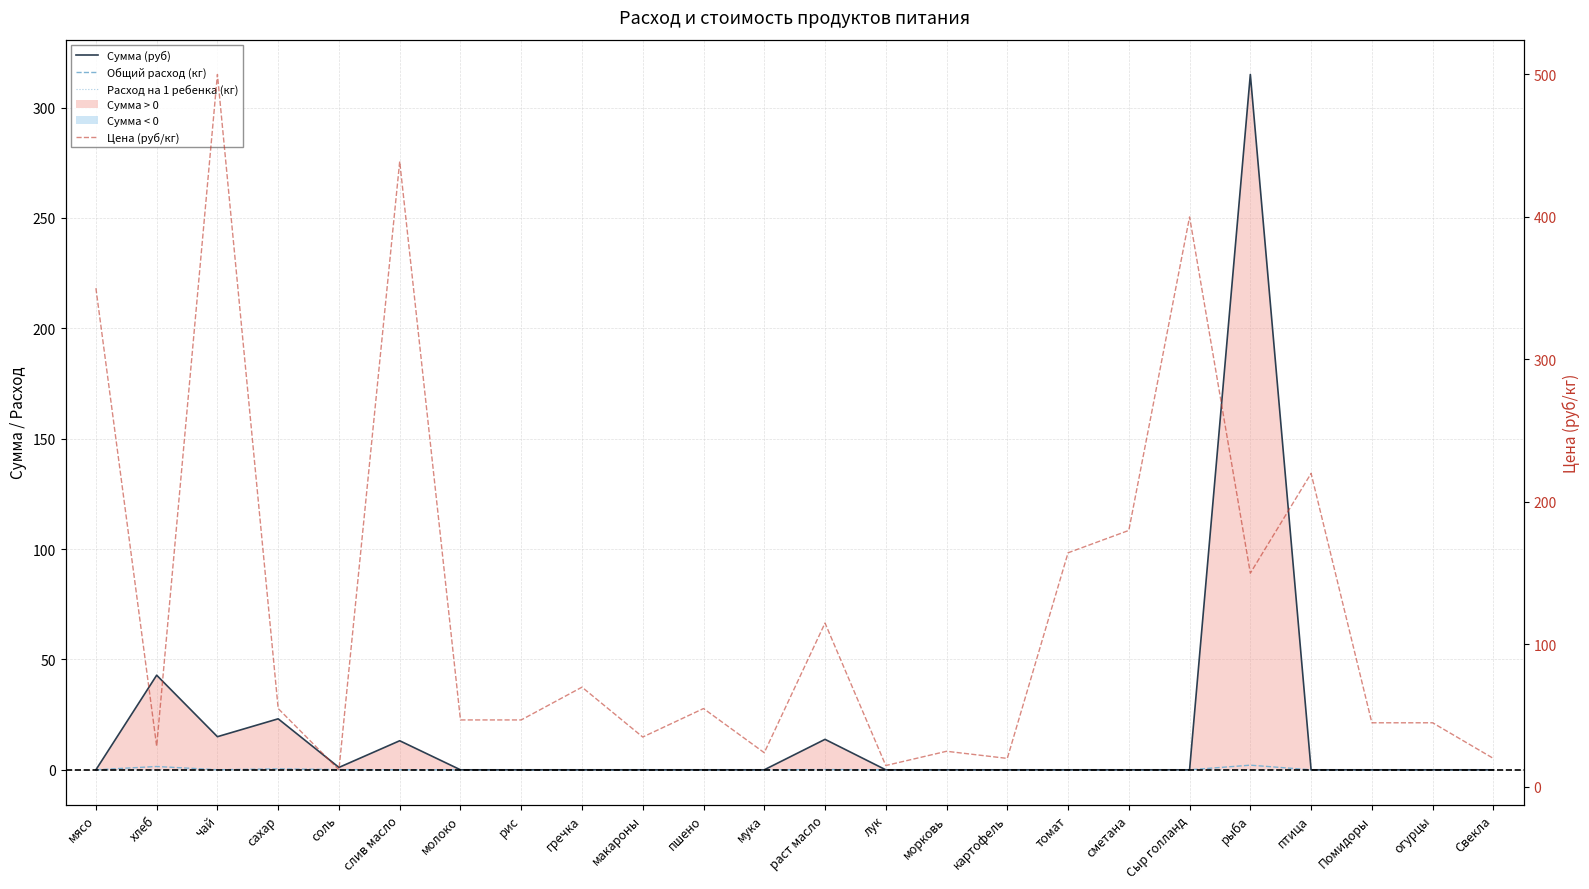

What is the label of the 10th point from the left?

макароны